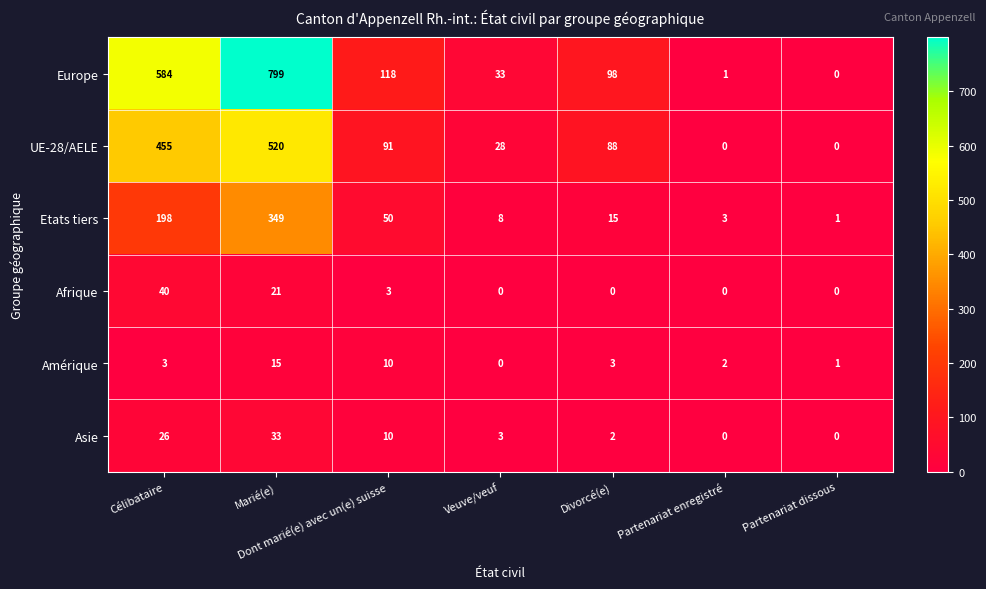

How many distinct data groups are displayed?

6